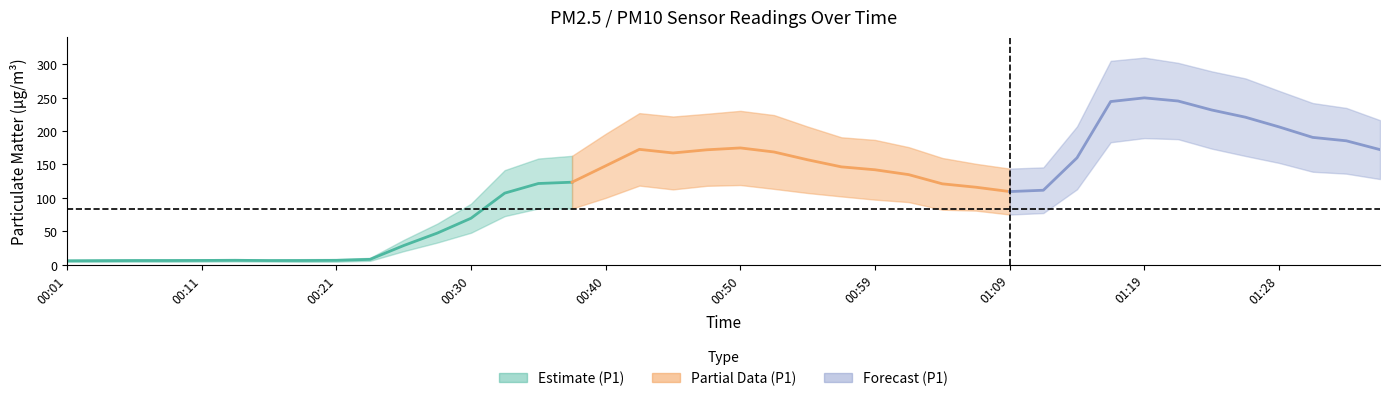

Between 00:33 and 01:21, which series saw the biggest shift?

P1